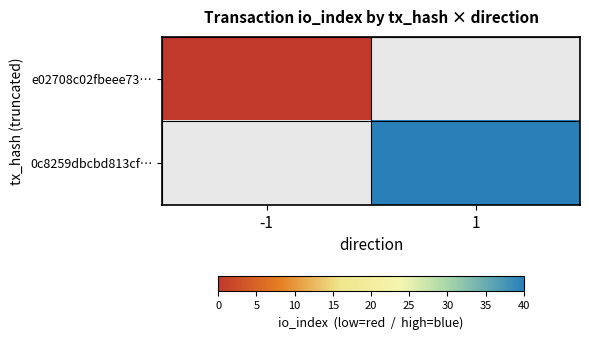

Which series has the widest spread of values?

e02708c02fbeee73…